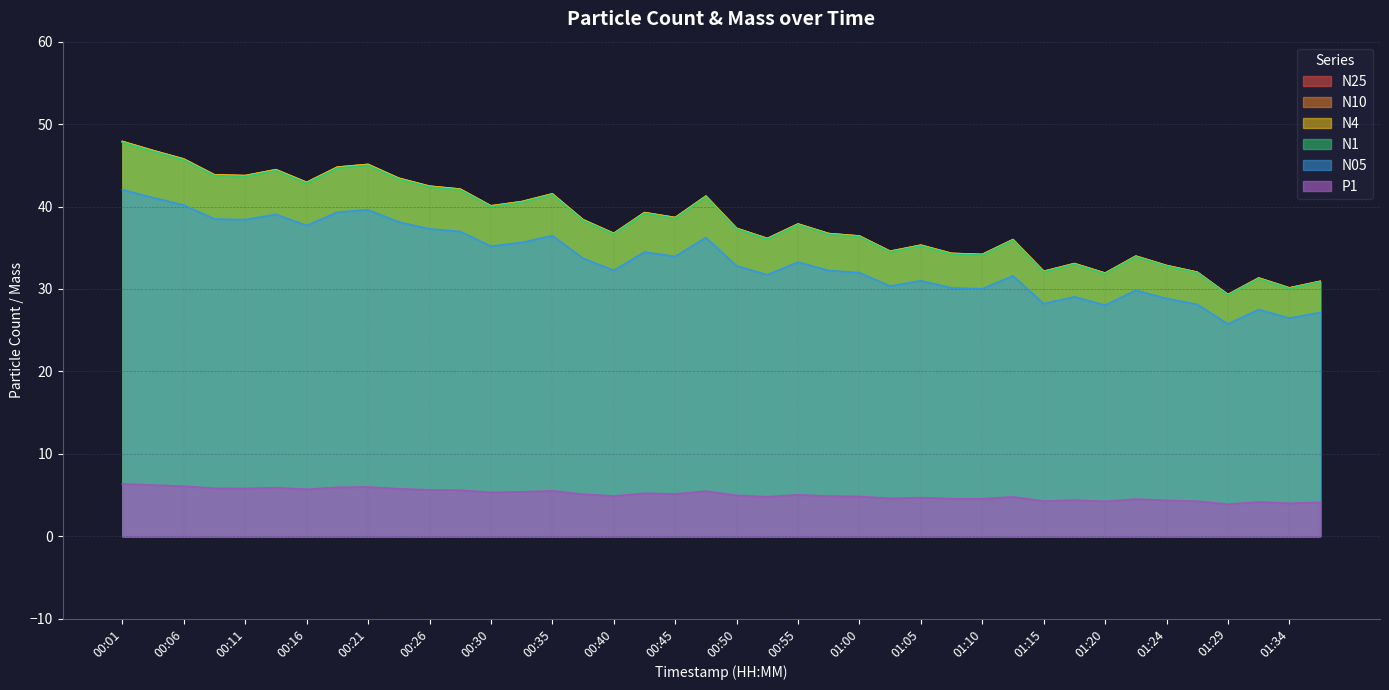

The N1 series shows 30.1 at 01:34. True or false?

True